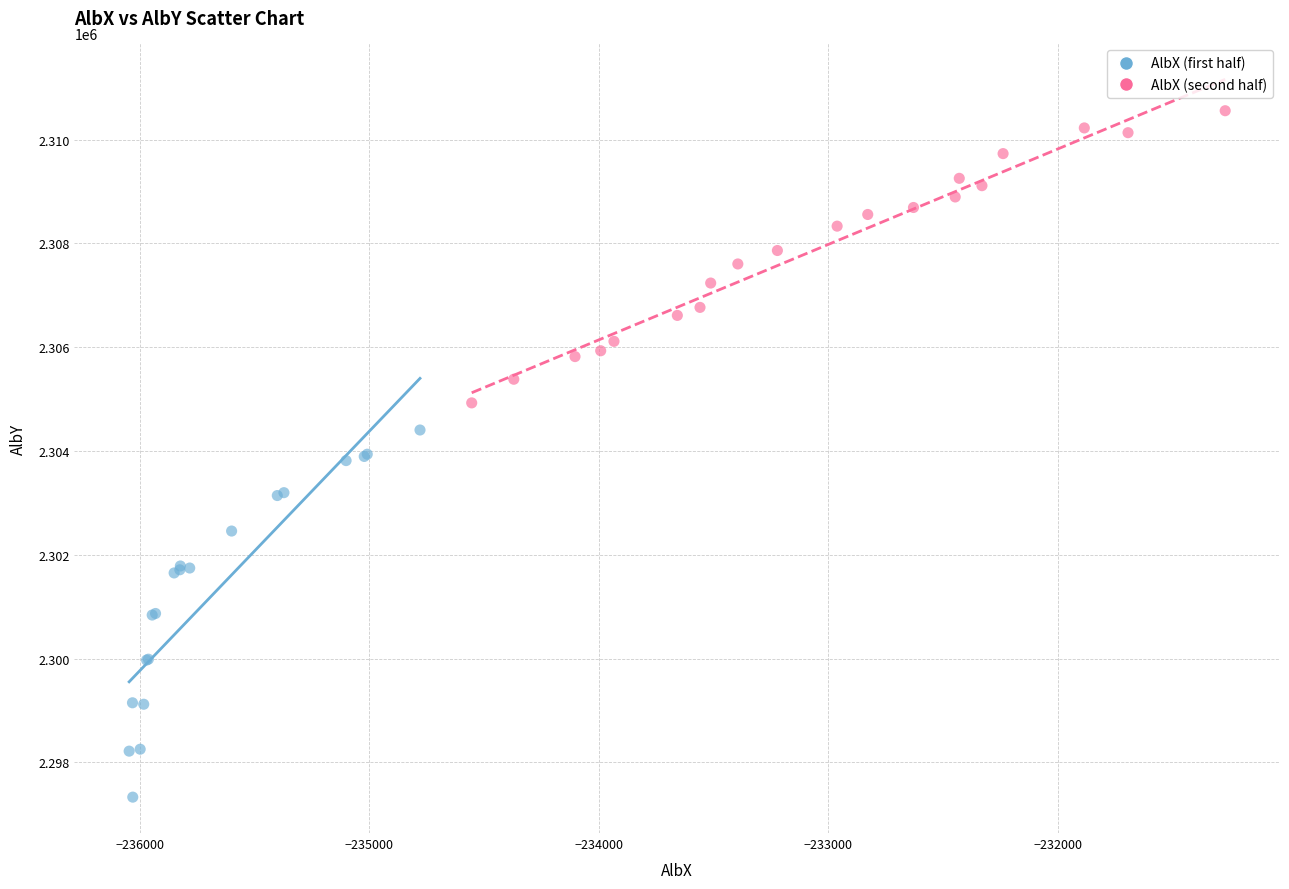

Which series reaches the maximum Y coordinate?

AlbX (second half)